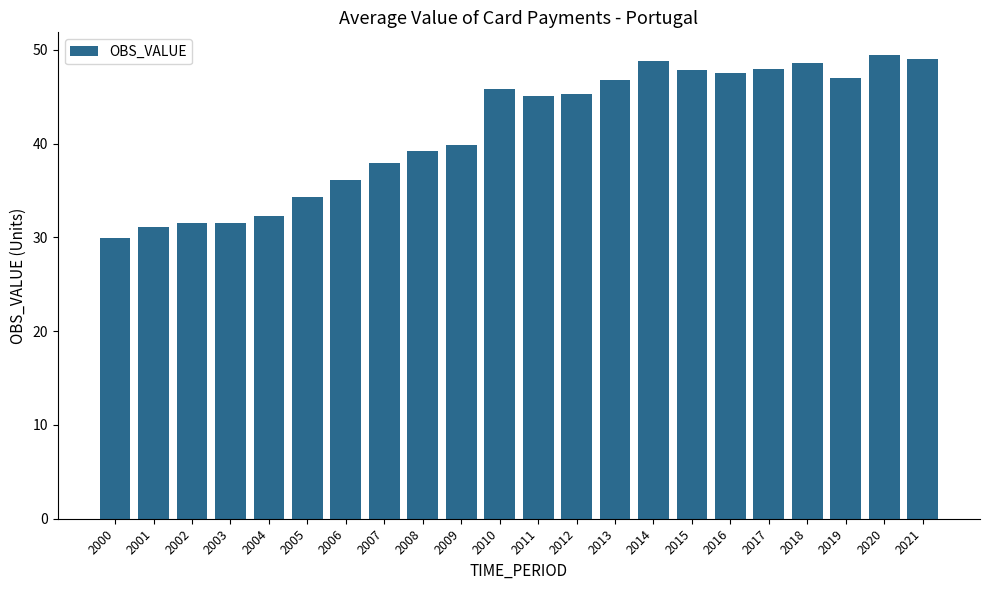

What is the value of the 17th bar from the left?

47.6